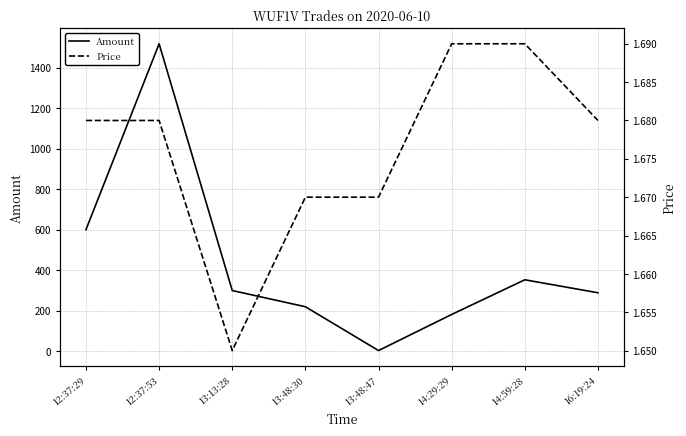

Reading left to right, extract all data points from this chart.

Amount: 600.0	1517.0	300.0	220.0	4.0	182.0	353.0	289.0
Price: 1.7	1.7	1.6	1.7	1.7	1.7	1.7	1.7